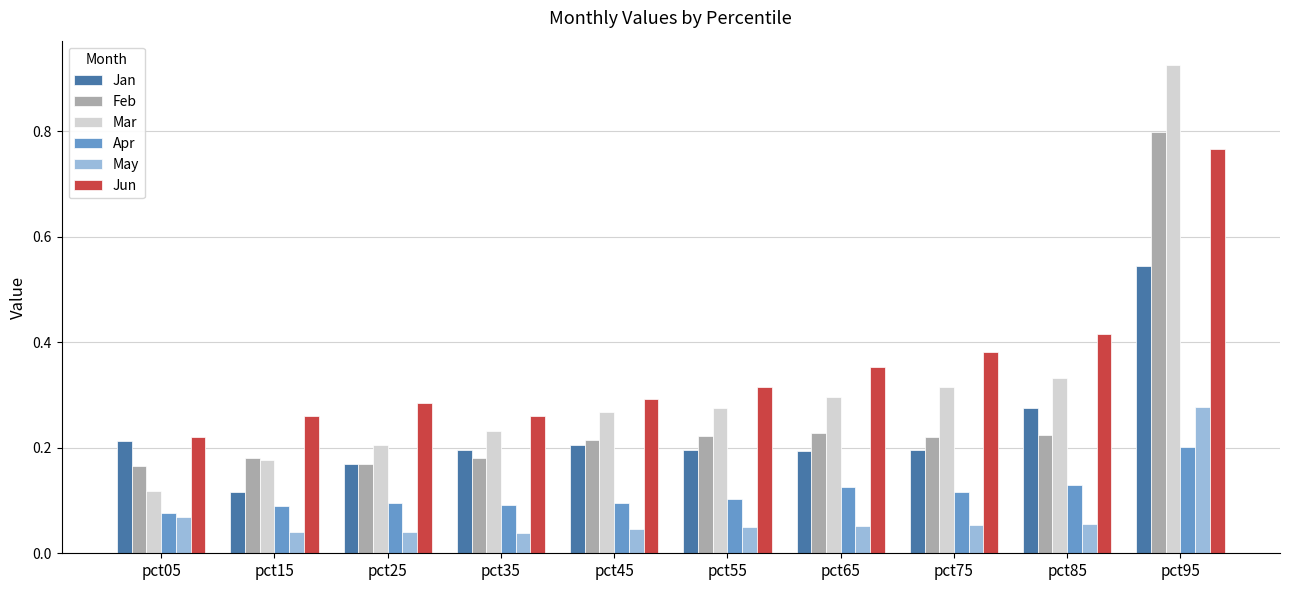

Is the value of Apr at pct05 greater than the value of Jun at pct45?

No